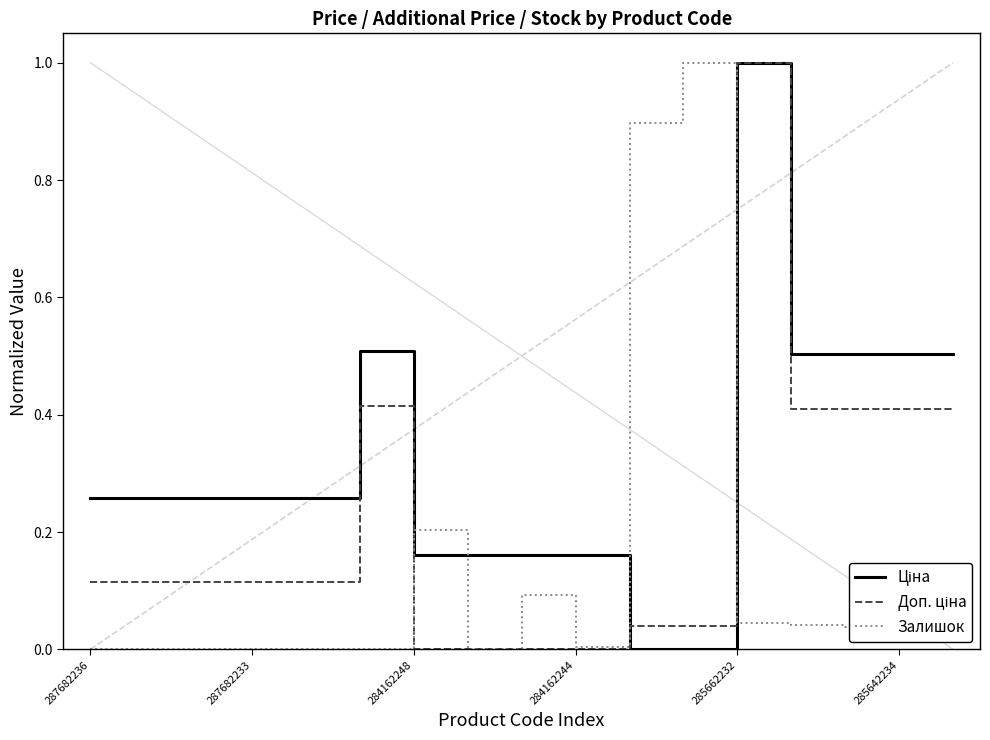

What is the maximum value for Залишок?

1.0